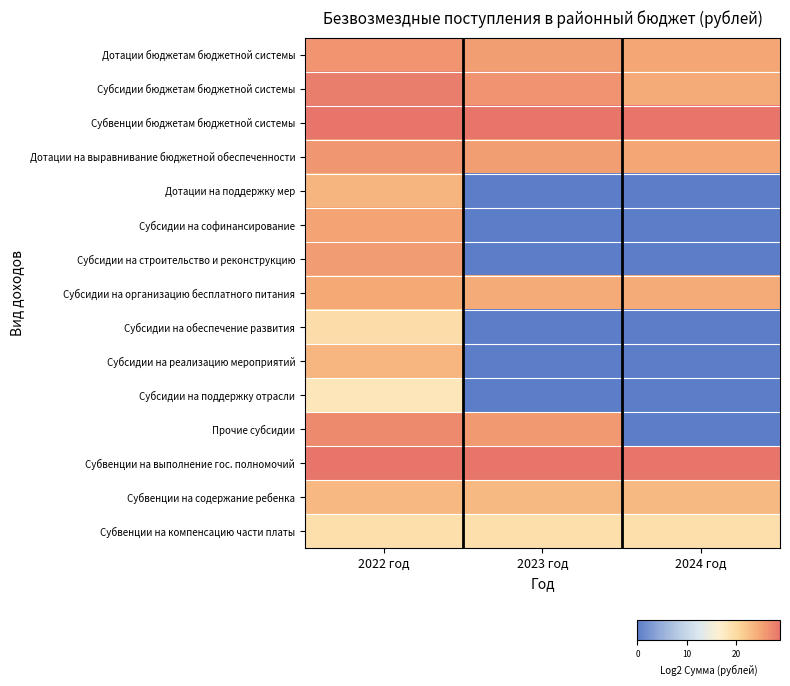

What is the spread (max minus min) of values at 2023 год?

28.8